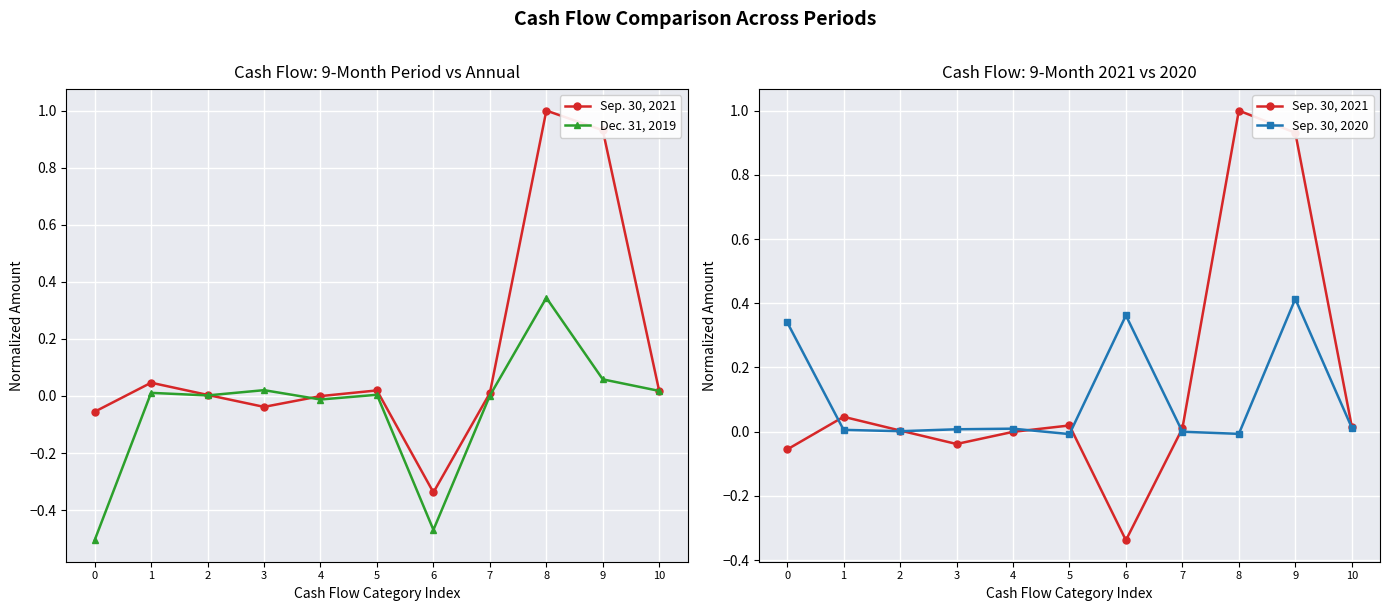

Where do Sep. 30, 2020 and Sep. 30, 2021 first cross each other?

0 and 1